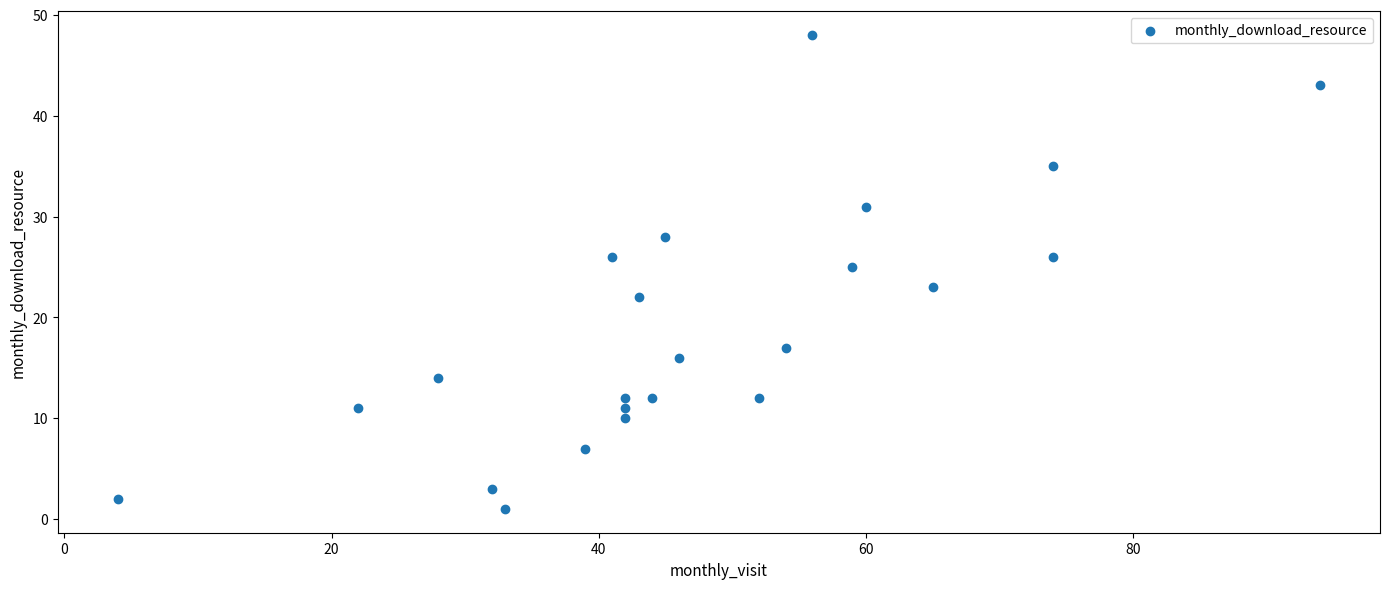

What is the range of Y values (max minus min)?

47